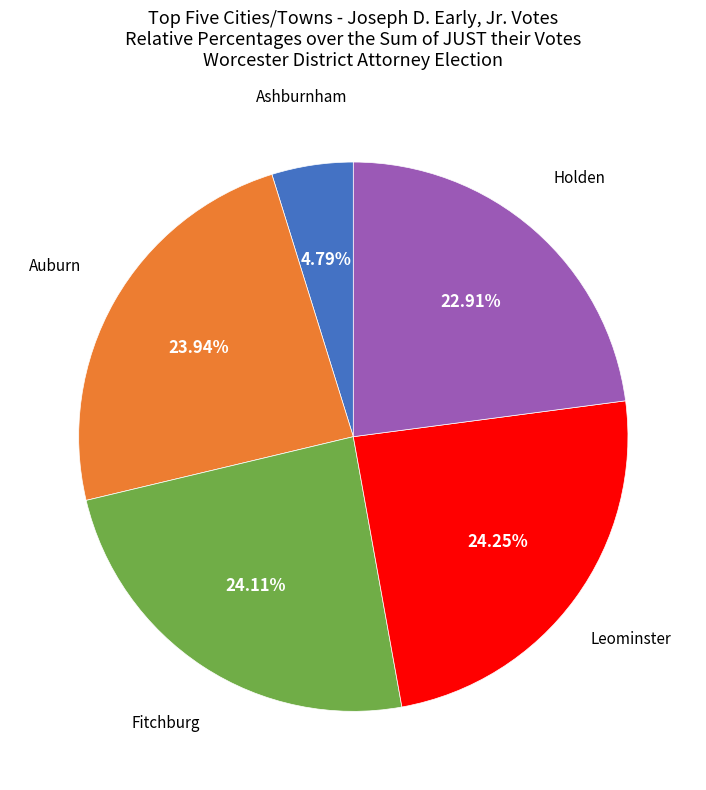

To the nearest percent, what is the average slice percentage?

20%